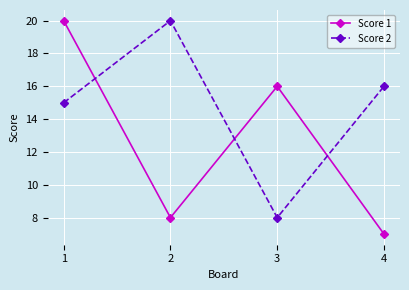

Where is Score 2 nearest to the value 14?

1